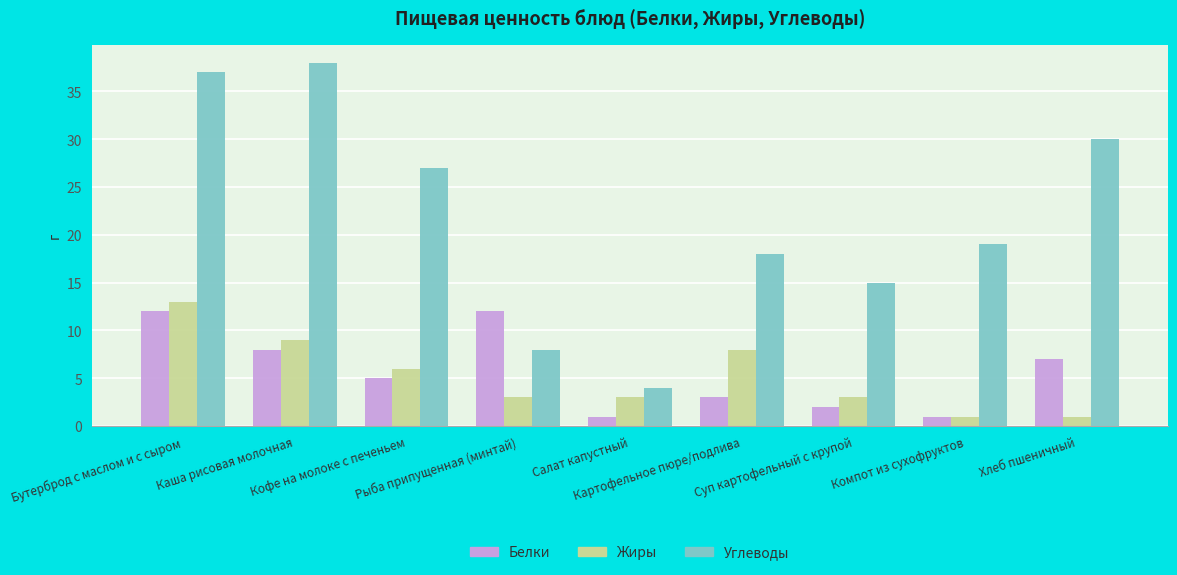

Where does the Жиры series first go above 3?

Бутерброд с маслом и с сыром